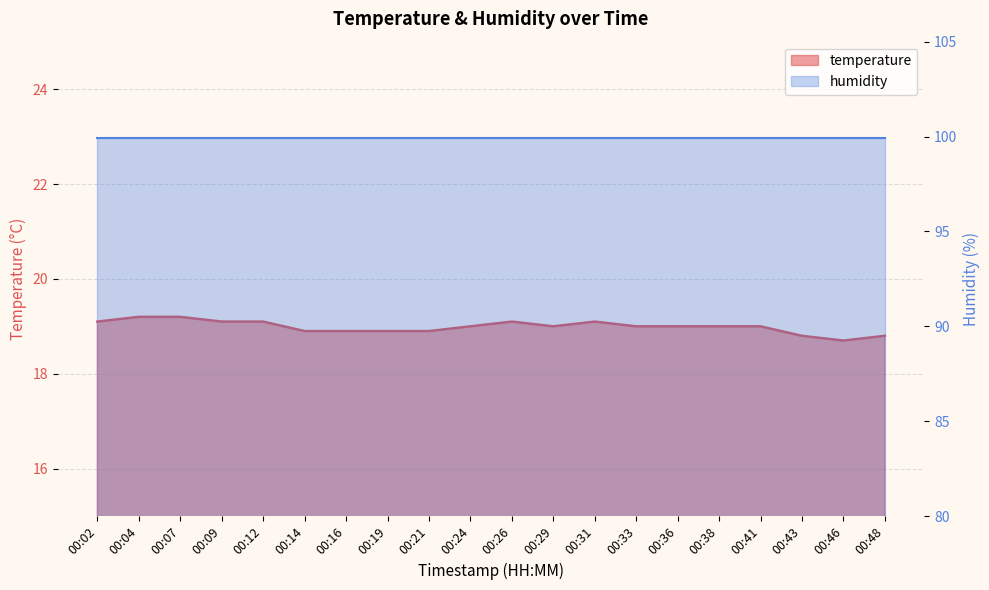

What is the value of the 4th point from the left?

19.1